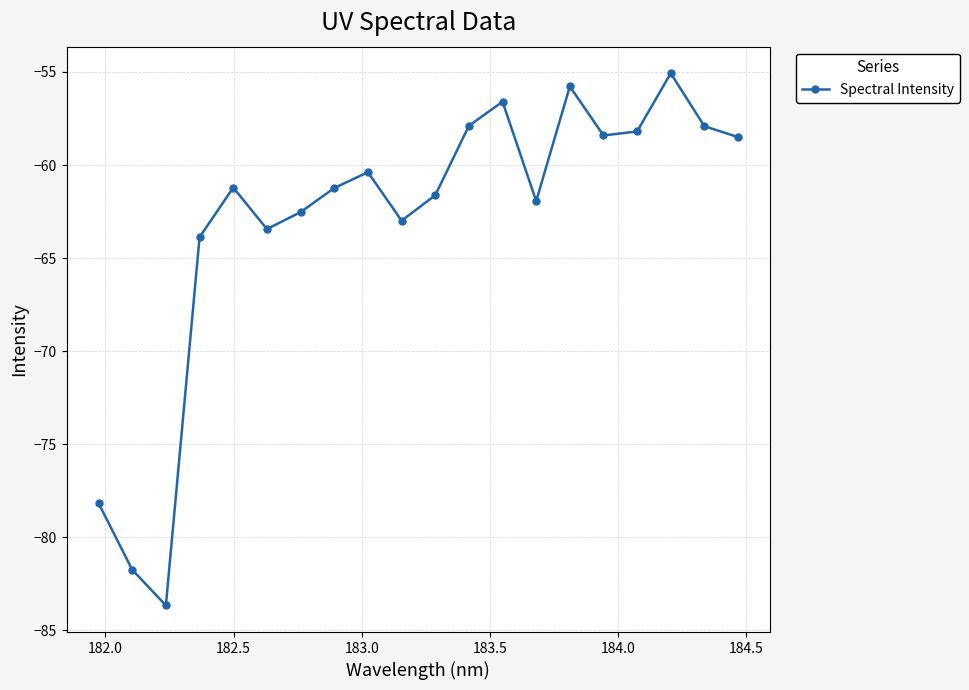

How many points are higher than both their immediate neighbors (excluding endpoints)?

5